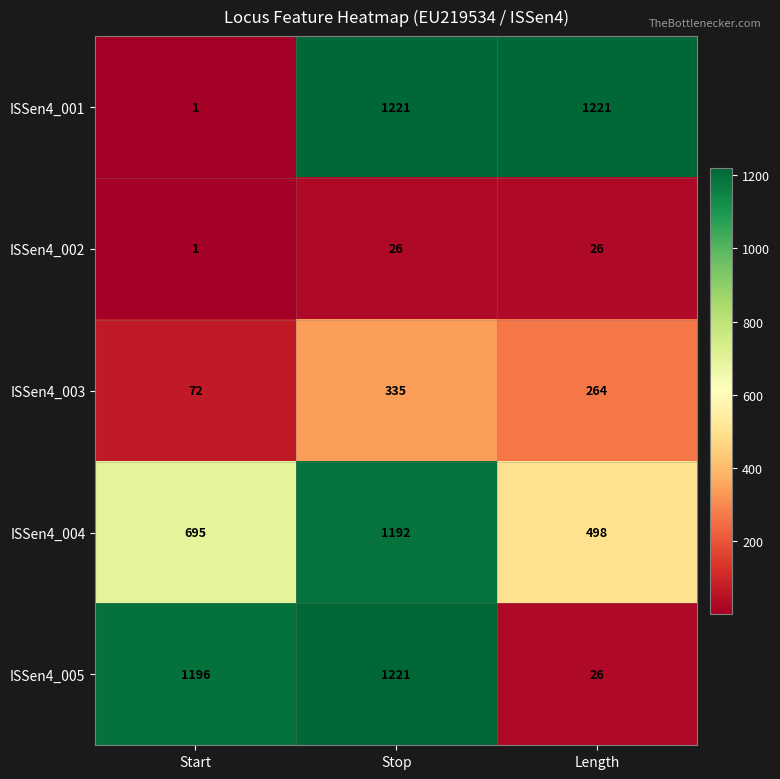

Which series has the largest range (max minus min)?

ISSen4_001